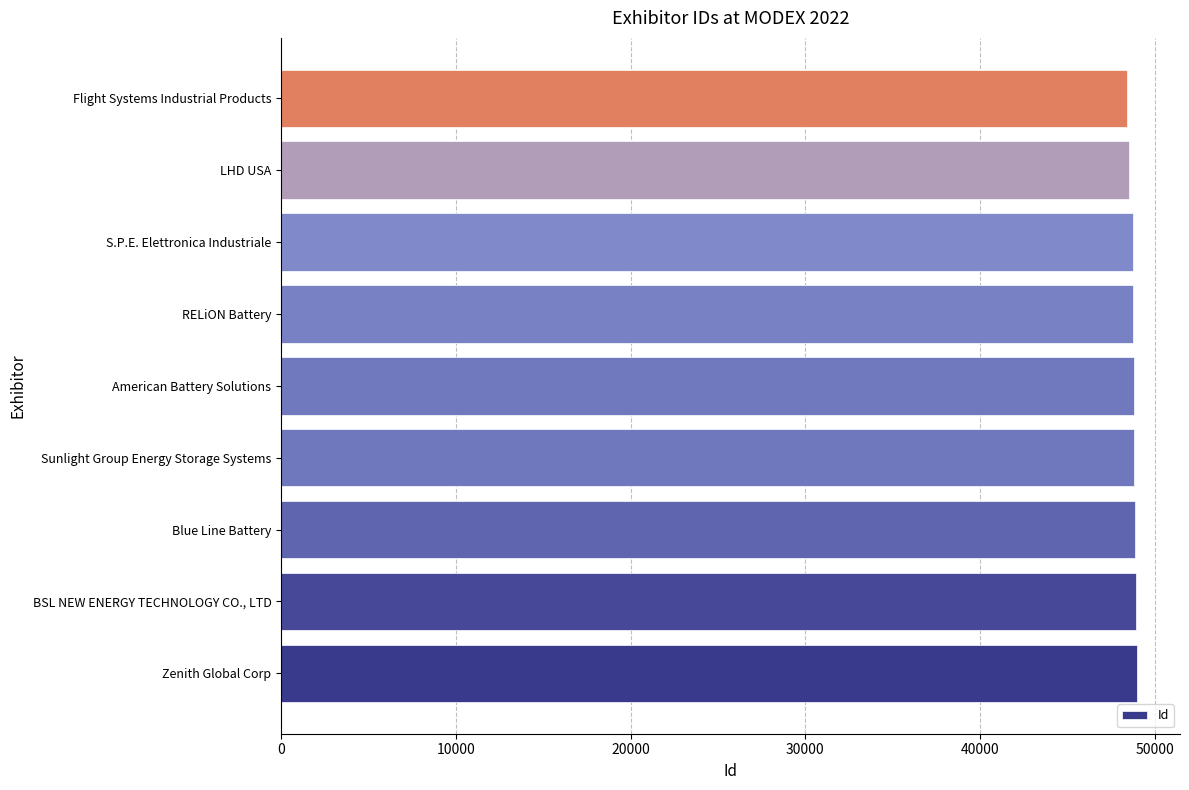

Approximately how many times larger is the value at Flight Systems Industrial Products compared to Zenith Global Corp?

1.0